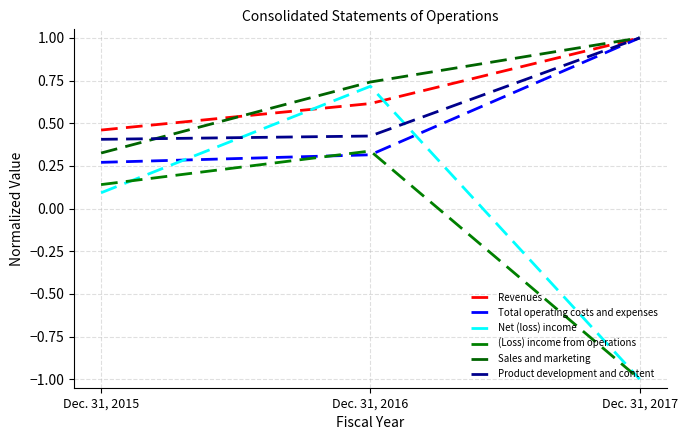

How many lines are shown in the chart?

6